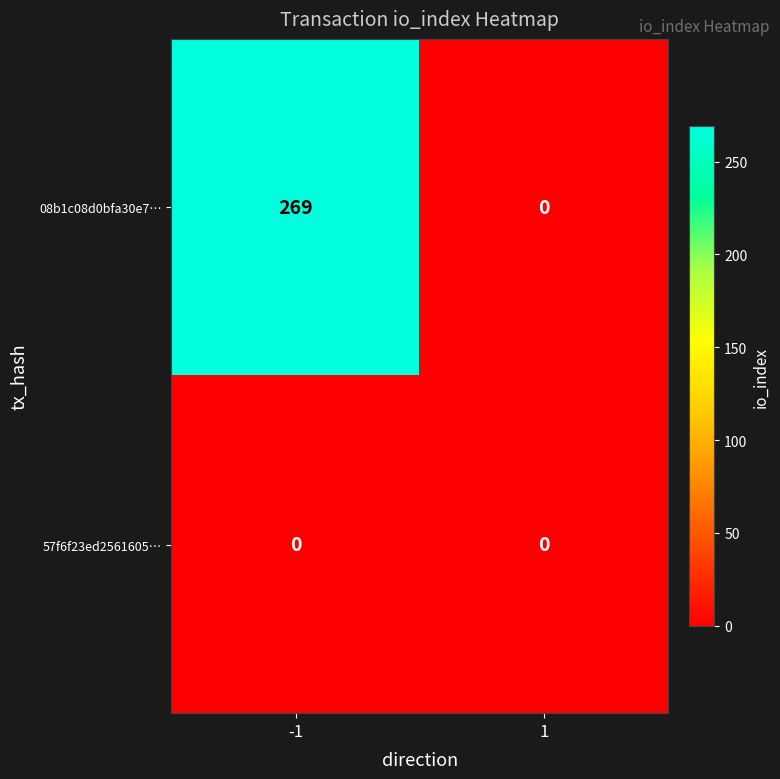

The value of 08b1c08d0bfa30e7… at 1 is -124. True or false?

False